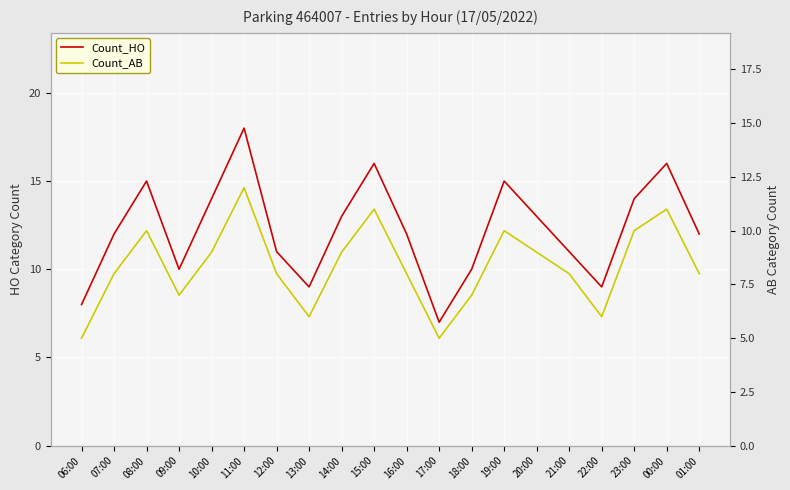

Reading left to right, what are all the values shown in this chart?

Count_HO: 8	12	15	10	14	18	11	9	13	16	12	7	10	15	13	11	9	14	16	12
Count_AB: 5	8	10	7	9	12	8	6	9	11	8	5	7	10	9	8	6	10	11	8